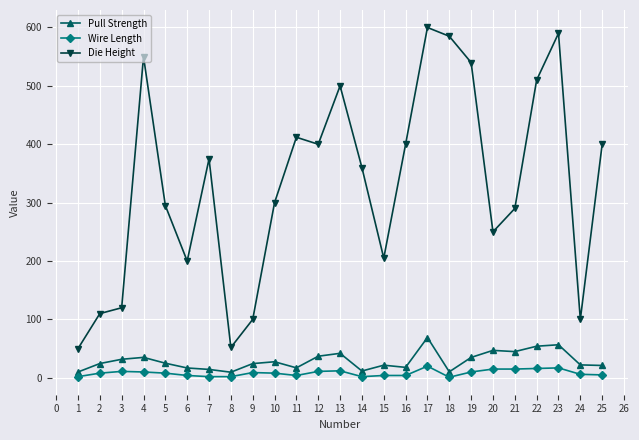

Which series has the widest spread of values?

Die Height